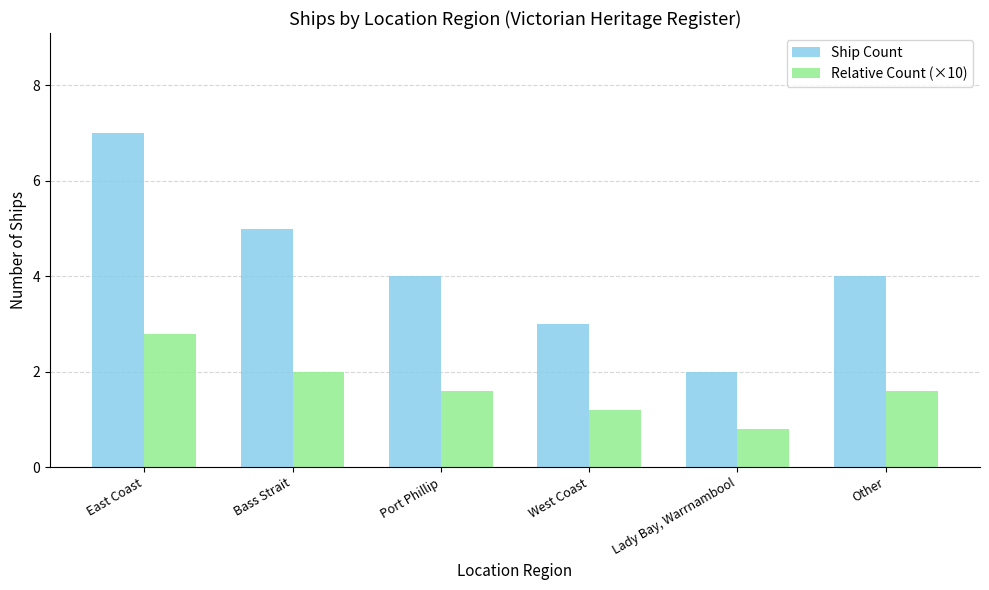

What are all the series names shown in the legend?

Ship Count, Relative Count (×10)